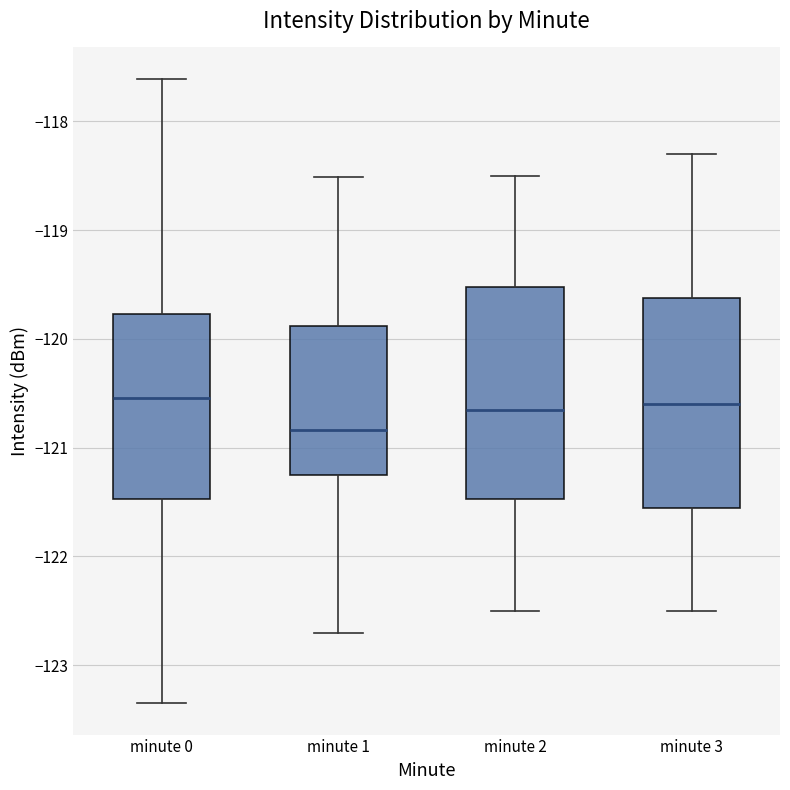

Reading left to right, read every box against the y-axis: the position of its median line, the range the box covers, and the ends of its whiskers. The values are not printed on the chart, so give them approximately, as read against the axis.

minute 0: median -120.5, box -121.5 to -119.8, whiskers -123.4 to -117.6
minute 1: median -120.8, box -121.3 to -119.9, whiskers -122.7 to -118.5
minute 2: median -120.6, box -121.5 to -119.5, whiskers -122.5 to -118.5
minute 3: median -120.6, box -121.5 to -119.6, whiskers -122.5 to -118.3